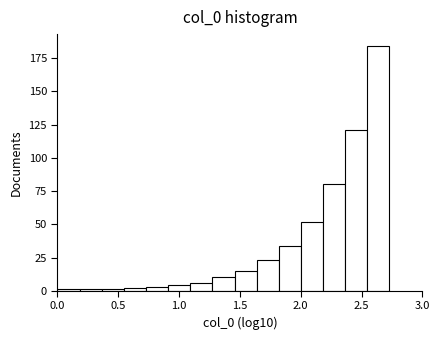

Read against the x-axis, roughly where is the centre of the tallest bar?

2.65